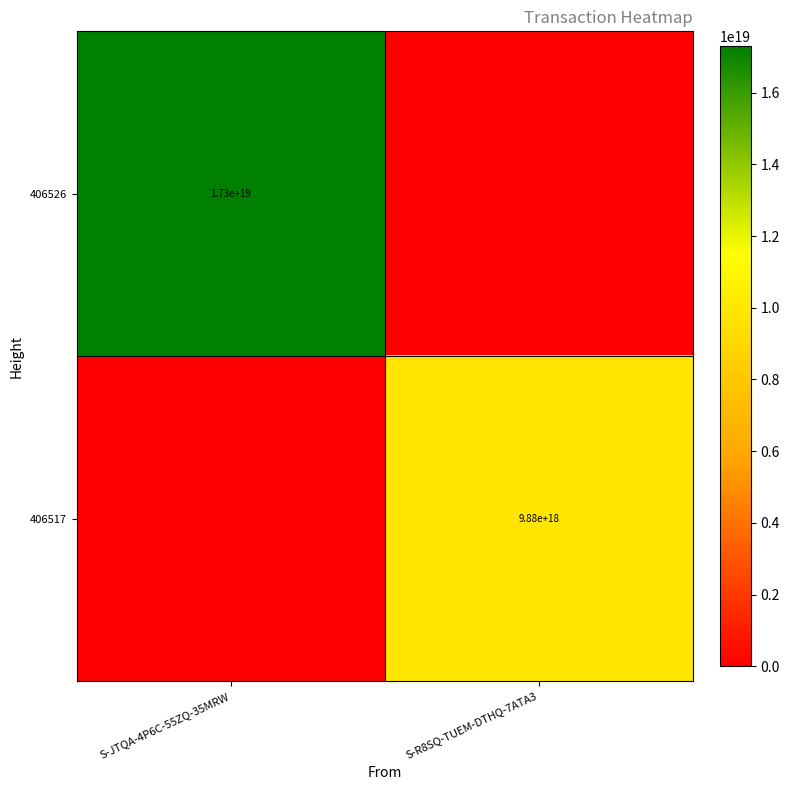

True or false: 406517 has a value of 3962338424271882240 at S-R8SQ-TUEM-DTHQ-7ATA3.

False